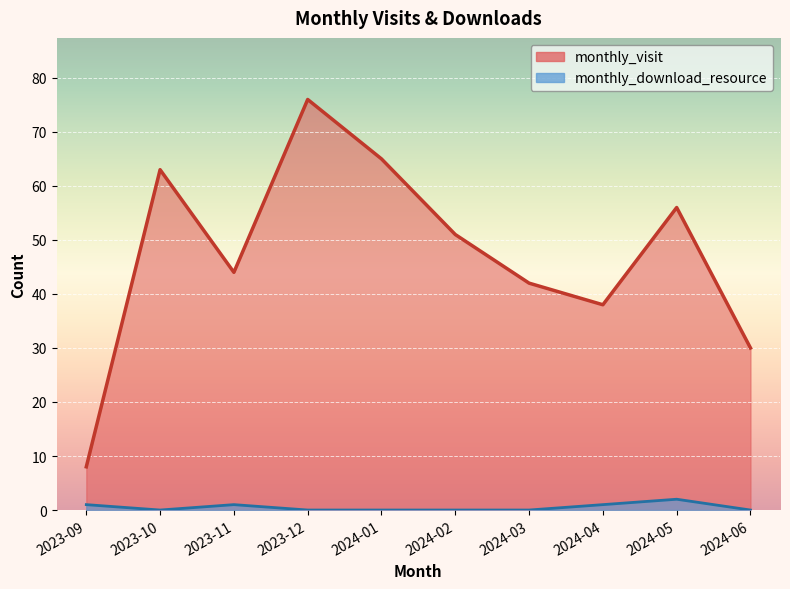

Rank the categories by monthly_download_resource value from highest to lowest.

2024-05, 2023-09, 2023-11, 2024-04, 2023-10, 2023-12, 2024-01, 2024-02, 2024-03, 2024-06